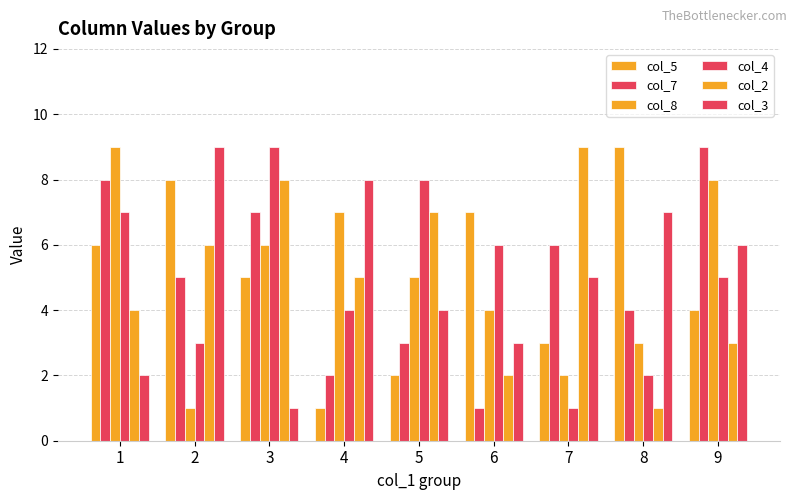

How many data points does each series have?

9